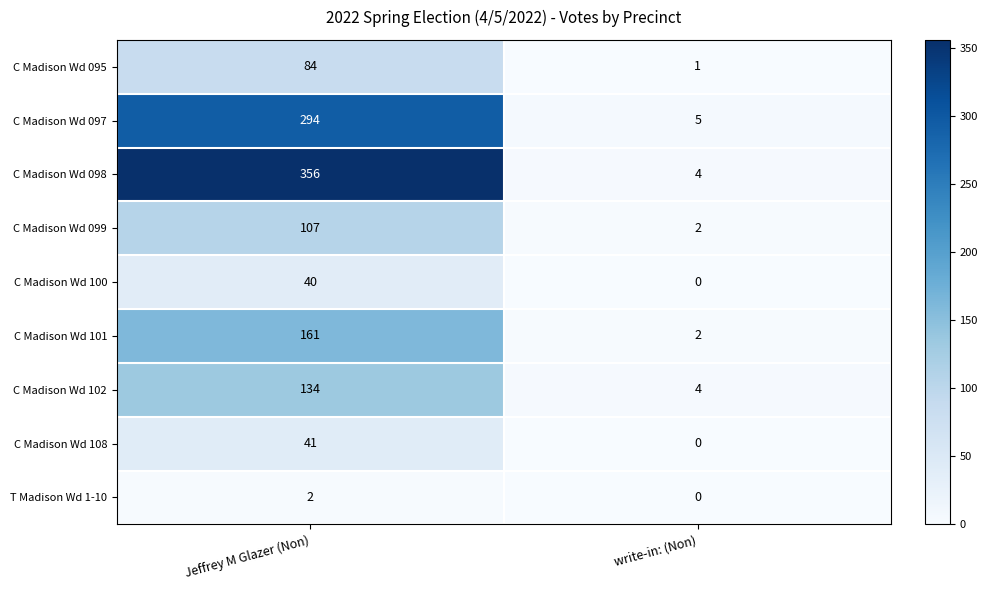

At how many categories does at least one series exceed 350?

1